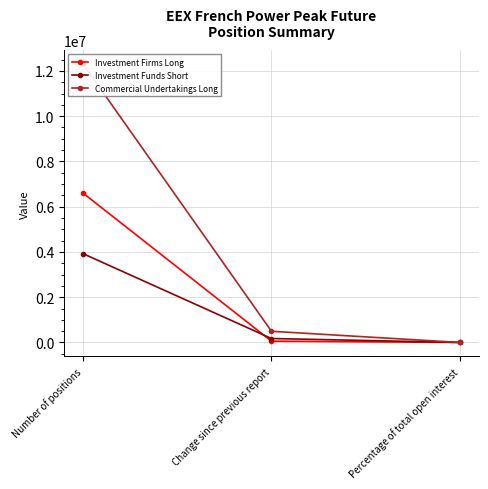

What is the highest value of the Investment Funds Short series?

3923820.0